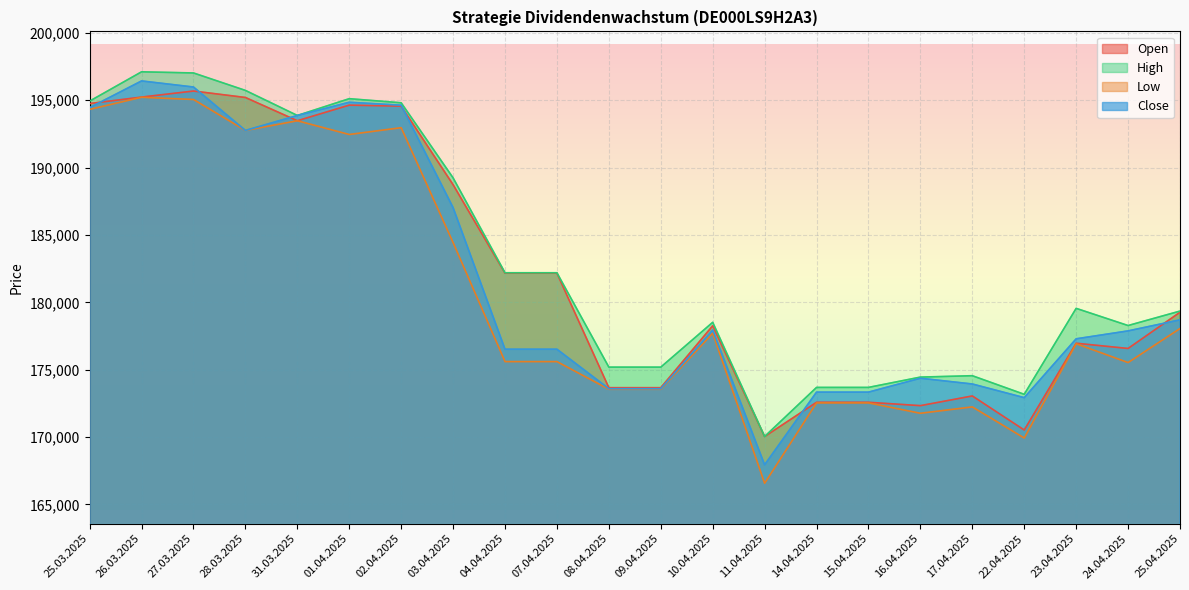

At which category does the chart reach its minimum across all series?

11.04.2025